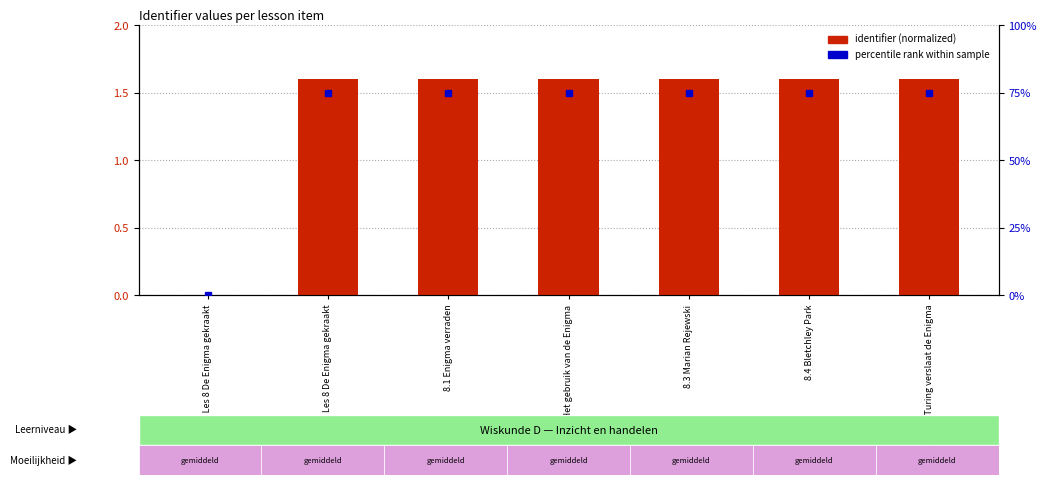

What is the sum of all identifier (normalized) values?

9.6